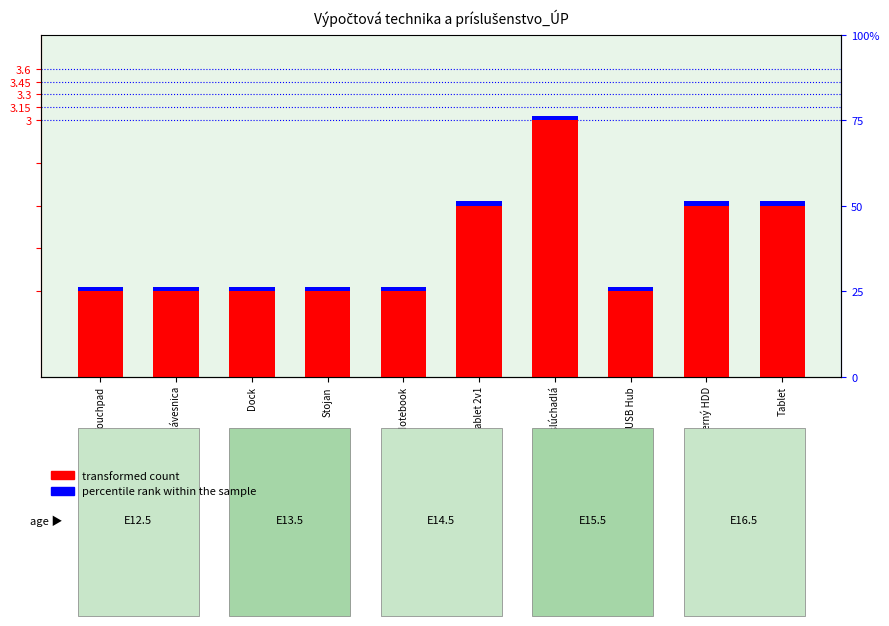

The transformed count series shows 1.6 at USB Hub. True or false?

False